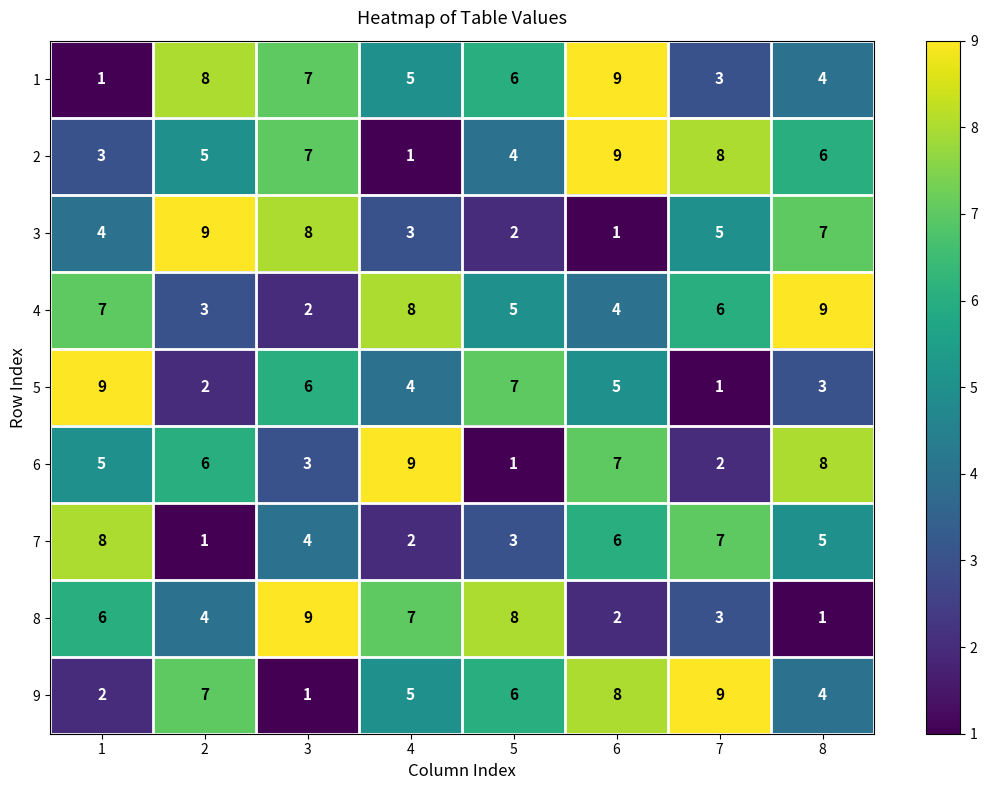

Rank the categories by 7 value from highest to lowest.

1, 7, 6, 8, 3, 5, 4, 2